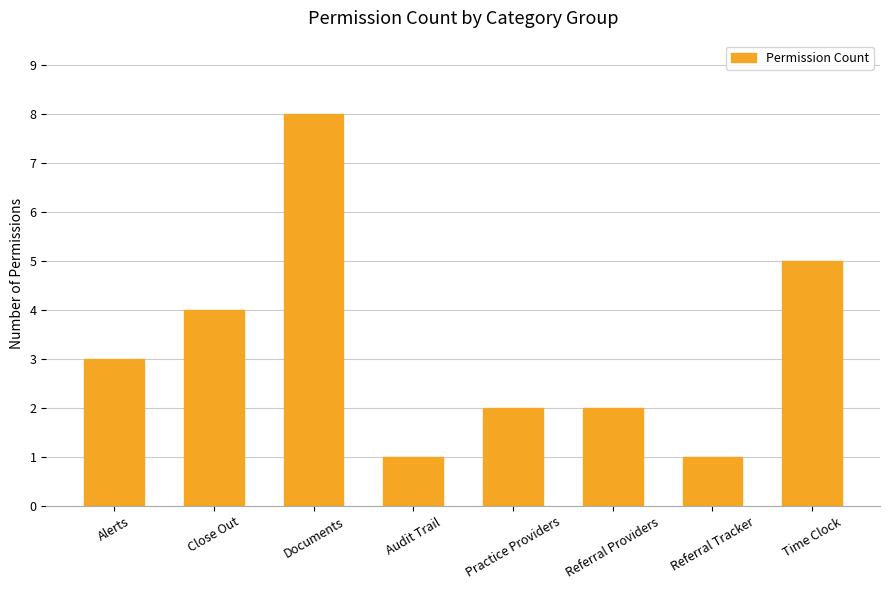

Which has a higher value, Audit Trail or Alerts?

Alerts